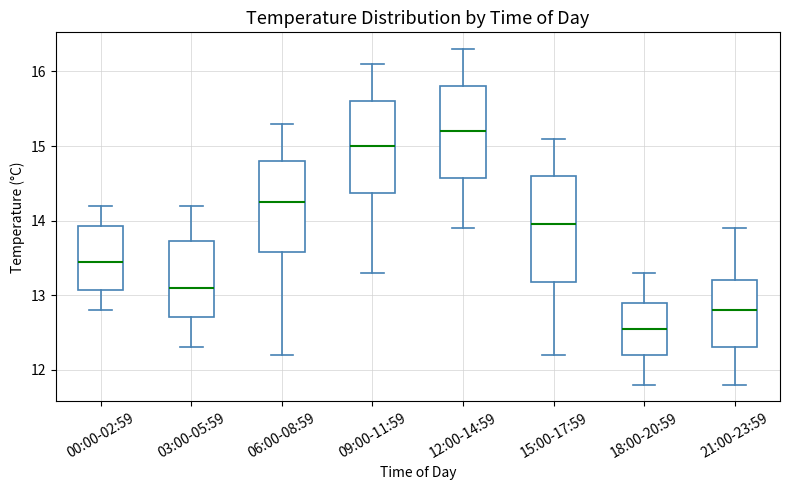

Where does the median line of the box for 12:00-14:59 sit on the y-axis? The values are not printed on the chart, so give them approximately, as read against the axis.

15.2